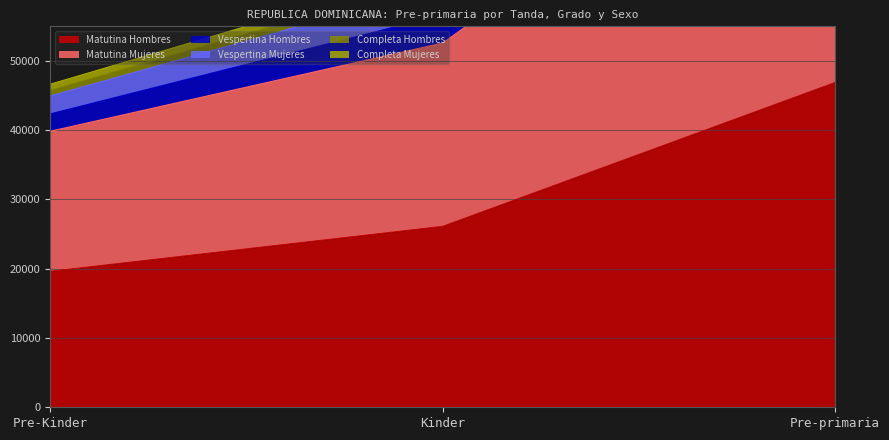

What is the spread (max minus min) of values at Kinder?

36014